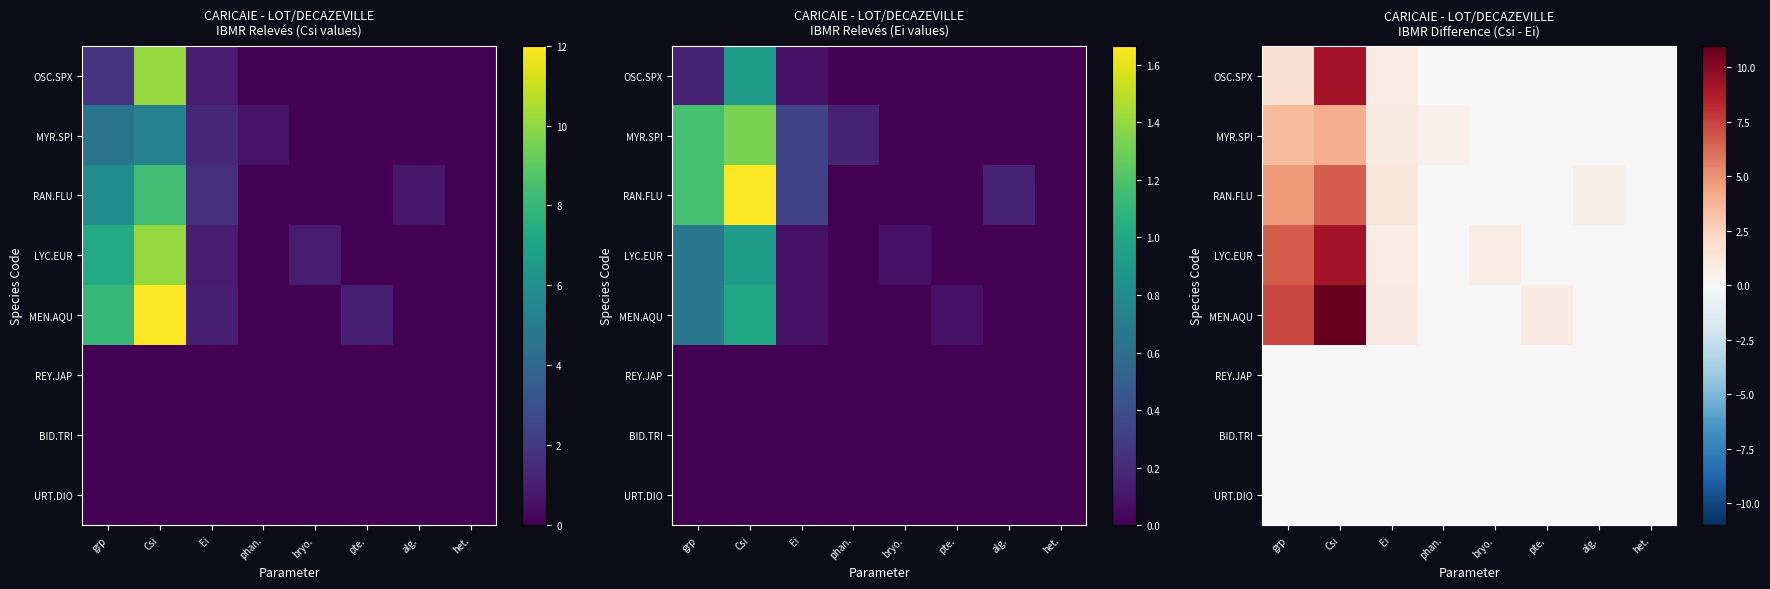

At which label is URT.DIO closest to 0?

grp